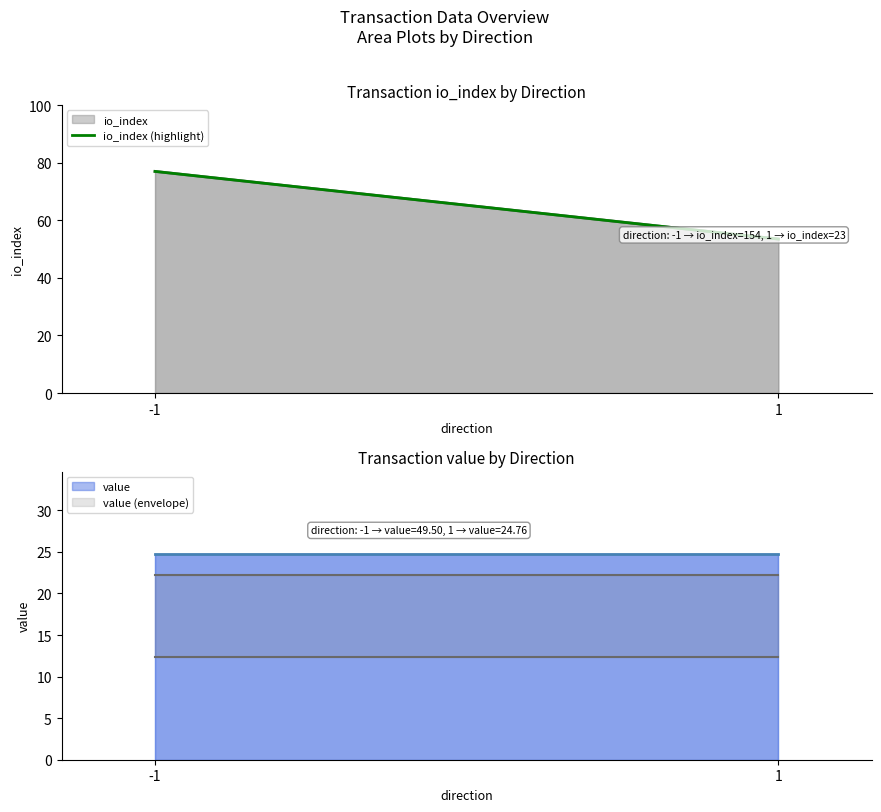

True or false: the data shows 77.0 at -1.

True